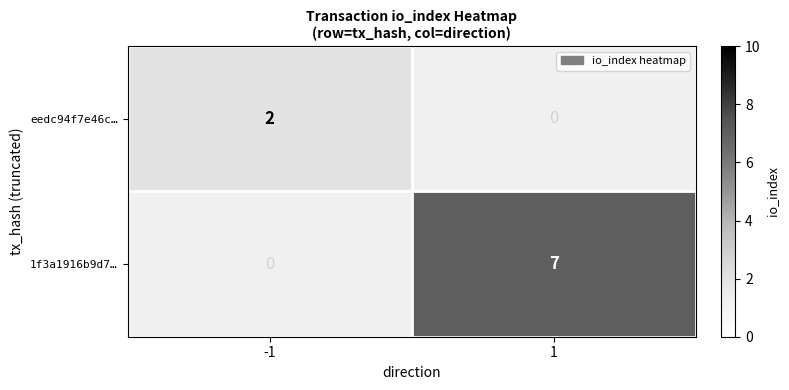

Is it true that 1f3a1916b9d7… equals 7 at 1?

True